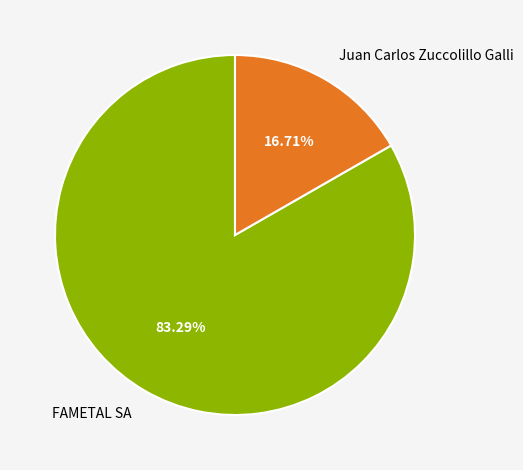

True or false: Juan Carlos Zuccolillo Galli accounts for 17% of the total.

True